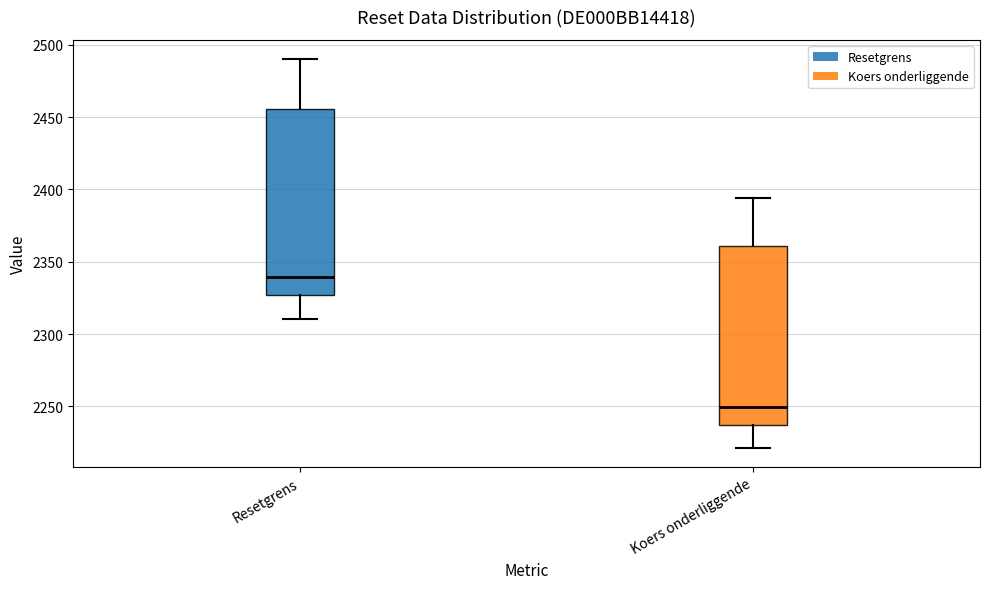

Reading left to right, transcribe this box plot: for each box, give where its median line is, the range the box spans, and where its two whiskers end, as read against the y-axis. The values are not printed on the chart, so give them approximately, as read against the axis.

Resetgrens: median 2340, box 2325 to 2455, whiskers 2310 to 2490
Koers onderliggende: median 2250, box 2235 to 2360, whiskers 2220 to 2395